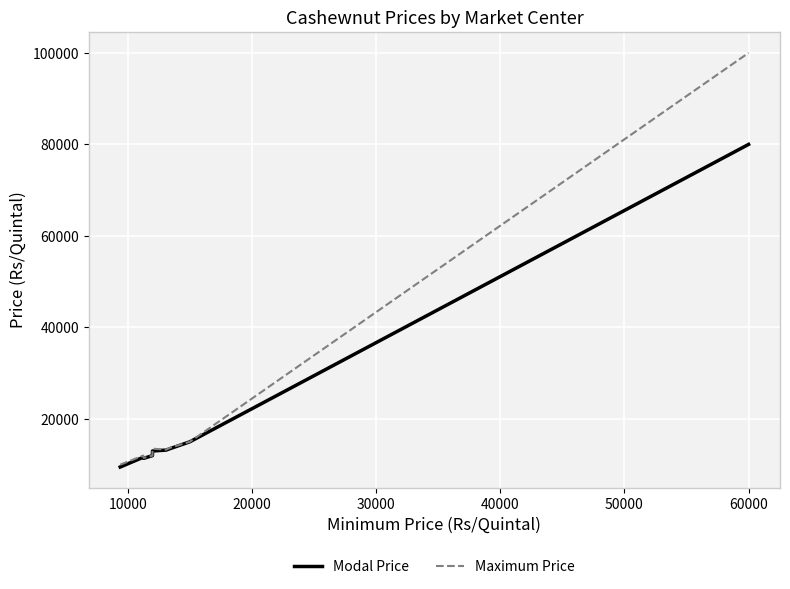

True or false: Modal Price and Maximum Price cross at least once.

False